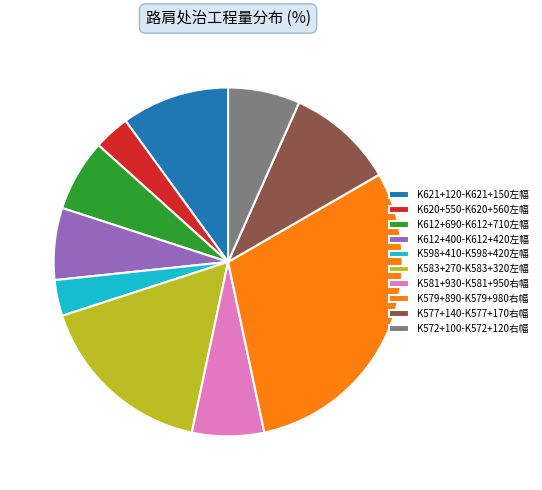

Does any single category account for the majority?

No